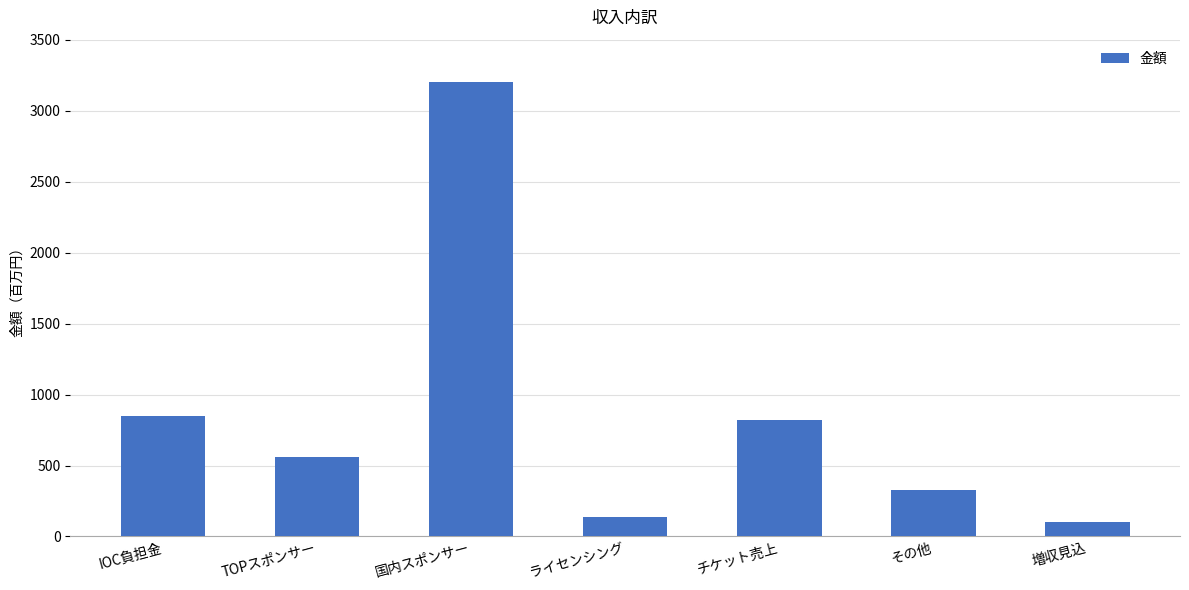

How many values are below 560?

3